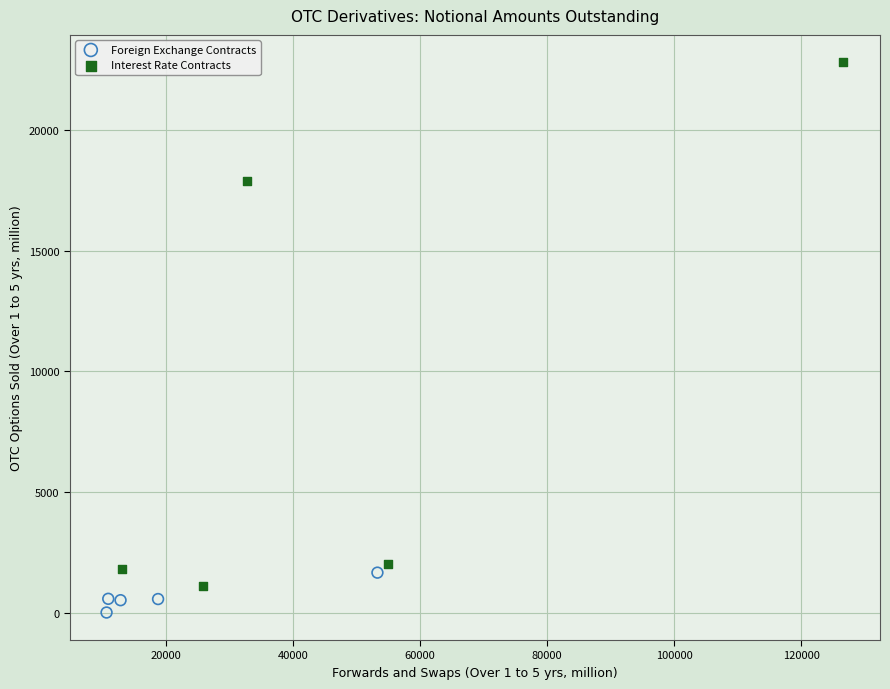

Which series contains the lowest Y value?

Foreign Exchange Contracts